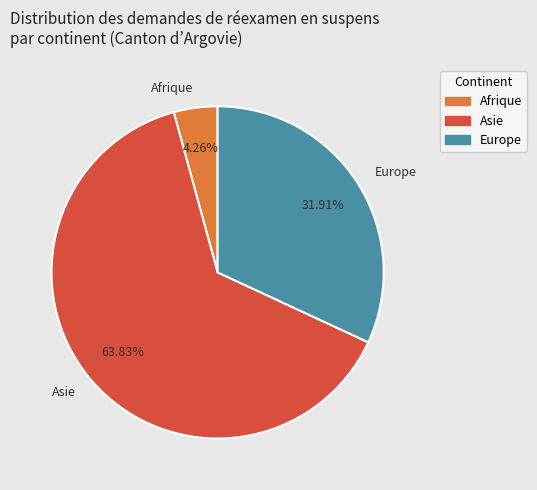

Between Afrique and Asie, which is larger?

Asie